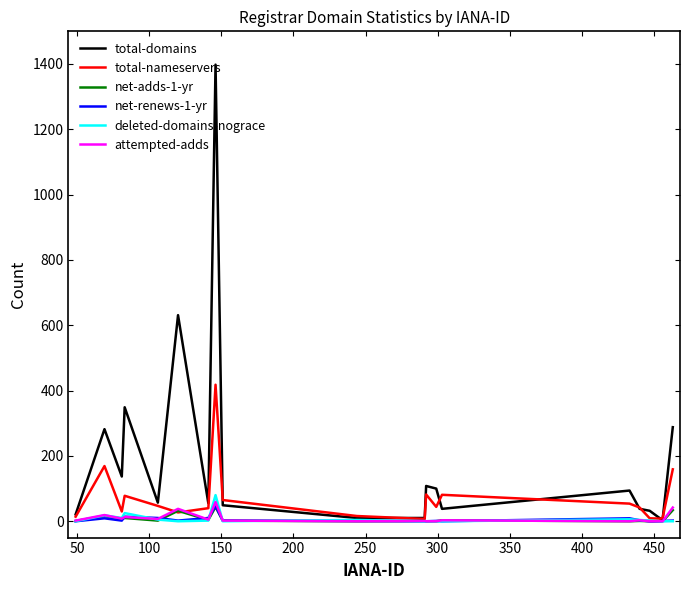

At how many categories does at least one series exceed 708?

1